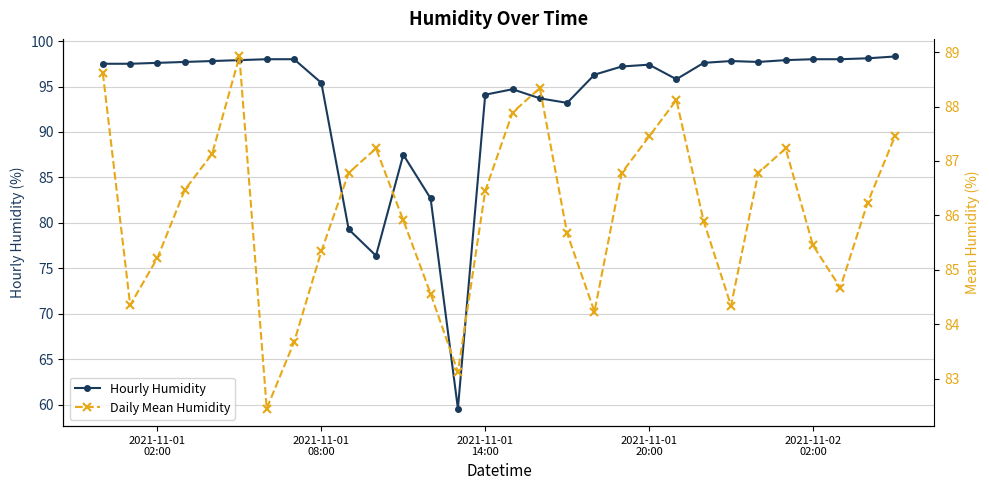

True or false: Hourly Humidity has more than 2 points higher than both neighbors.

True